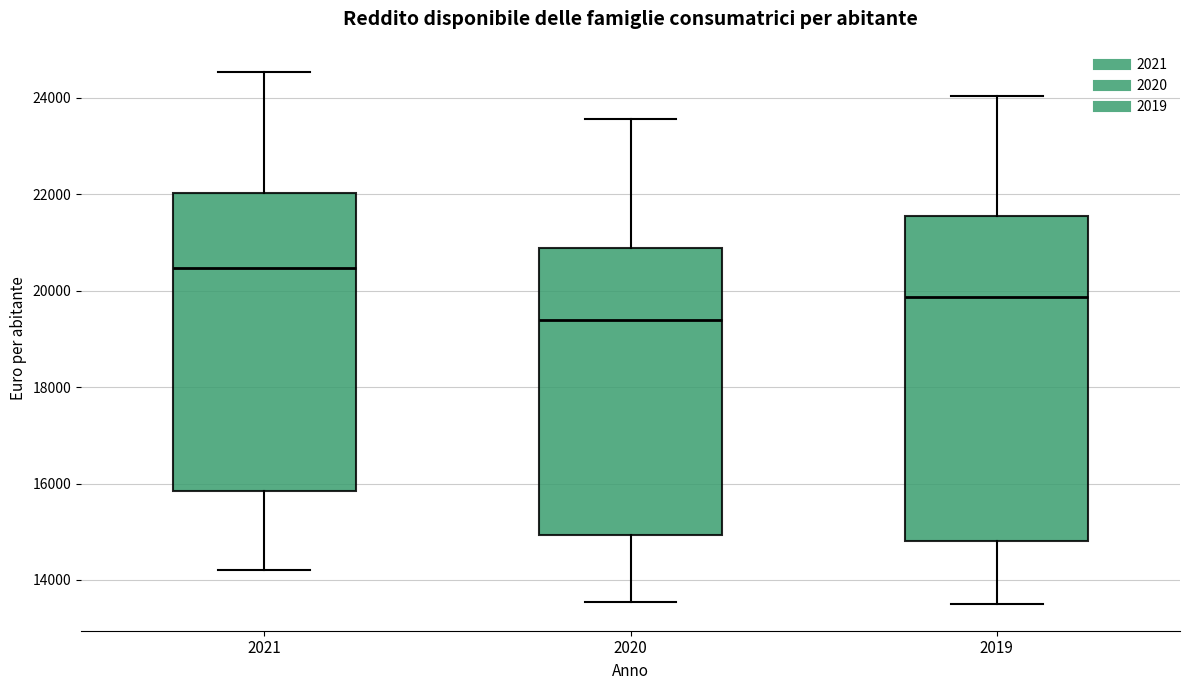

Where is the upper edge of the box at x = 2021 on the y-axis? The values are not printed on the chart, so give them approximately, as read against the axis.

22000